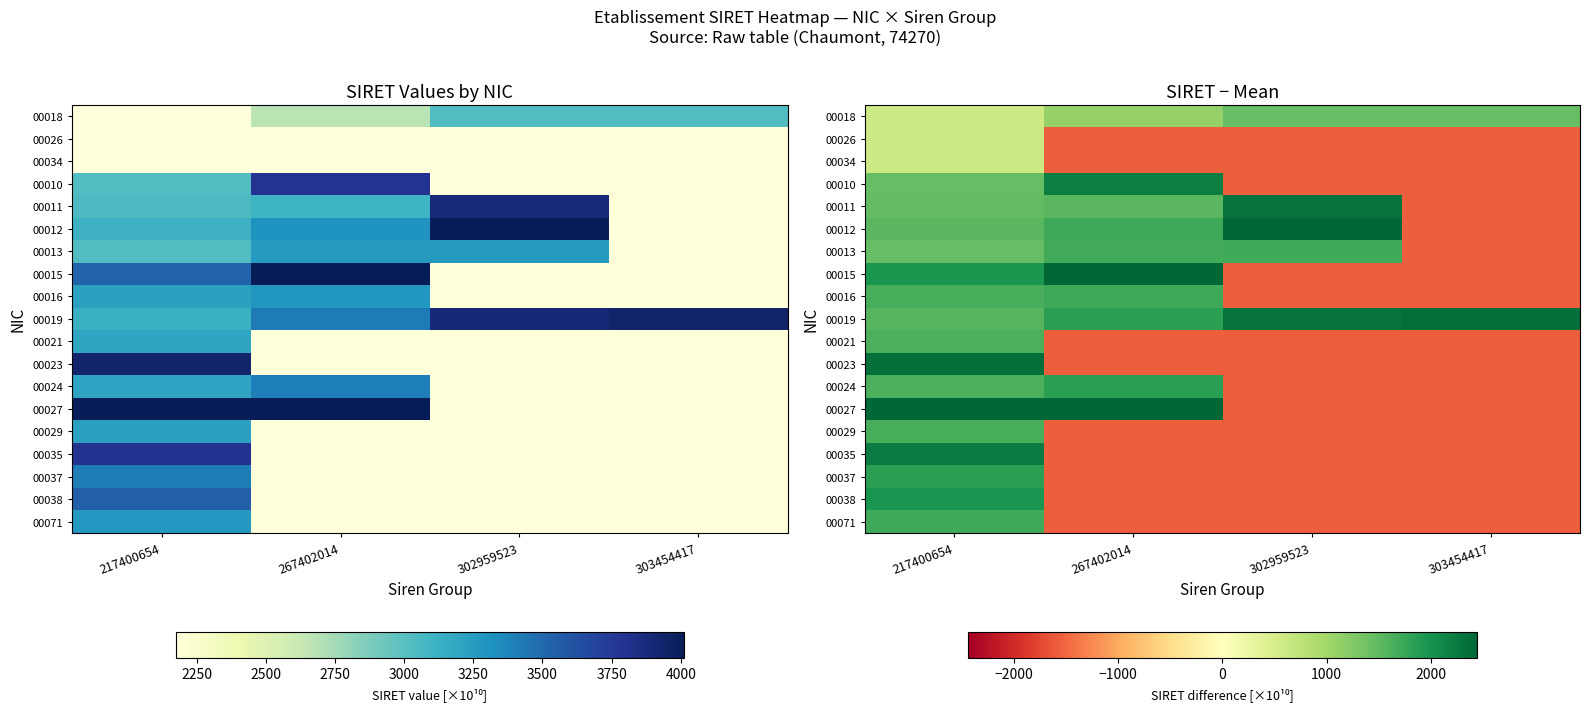

What is the minimum value for 00012?

-1572.9